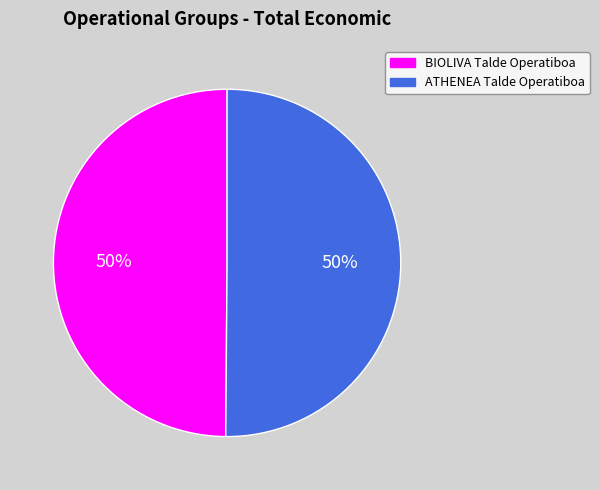

Approximately how many times larger is the value at BIOLIVA Talde Operatiboa compared to ATHENEA Talde Operatiboa?

1.0